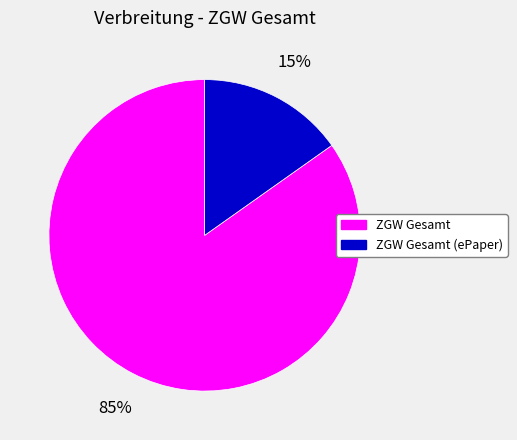

To the nearest percent, what is the difference between the largest and smallest slice percentages?

70%